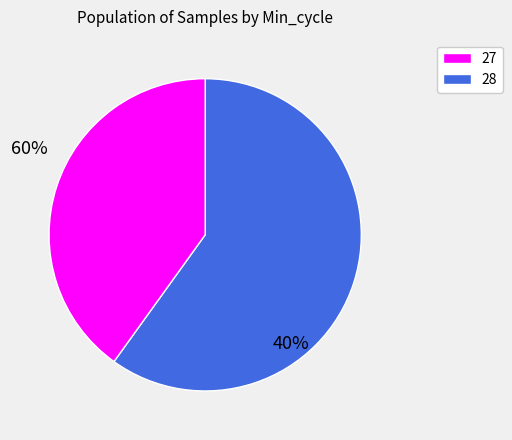

Is there a majority slice in this chart?

Yes